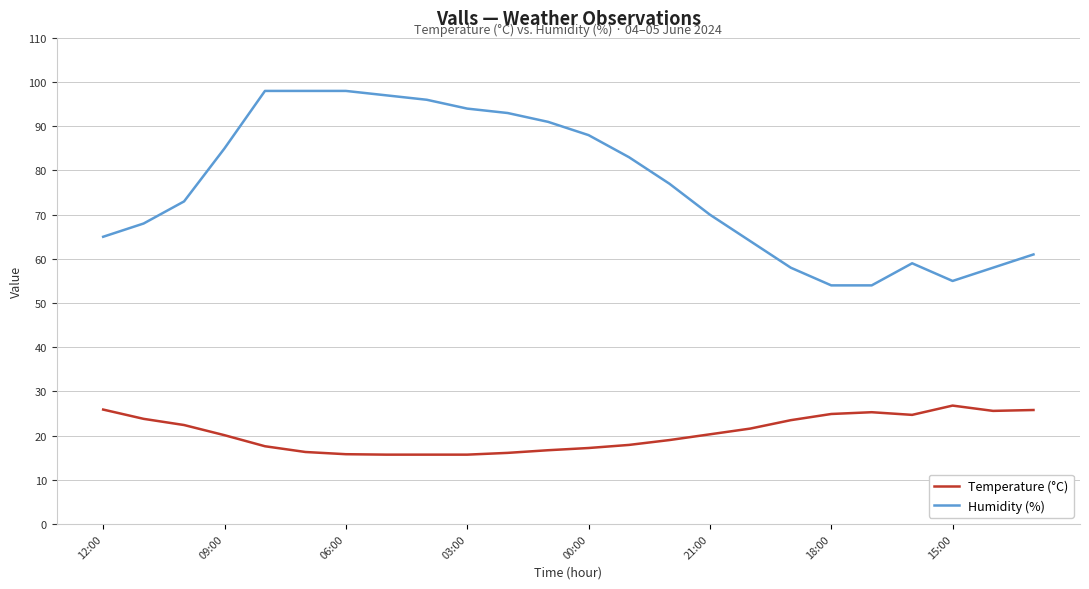

Rank the series by their maximum value, from lowest to highest.

Temperature (°C), Humidity (%)